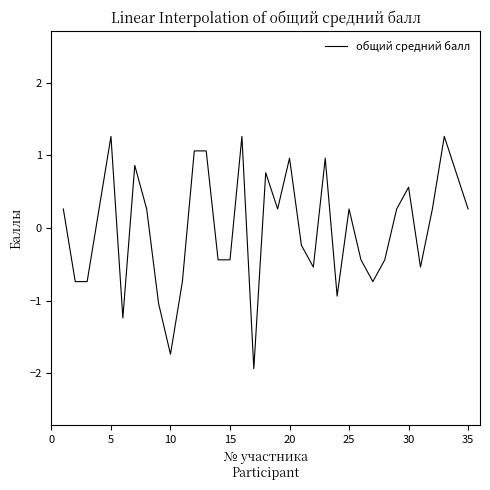

How many lines are shown in the chart?

1